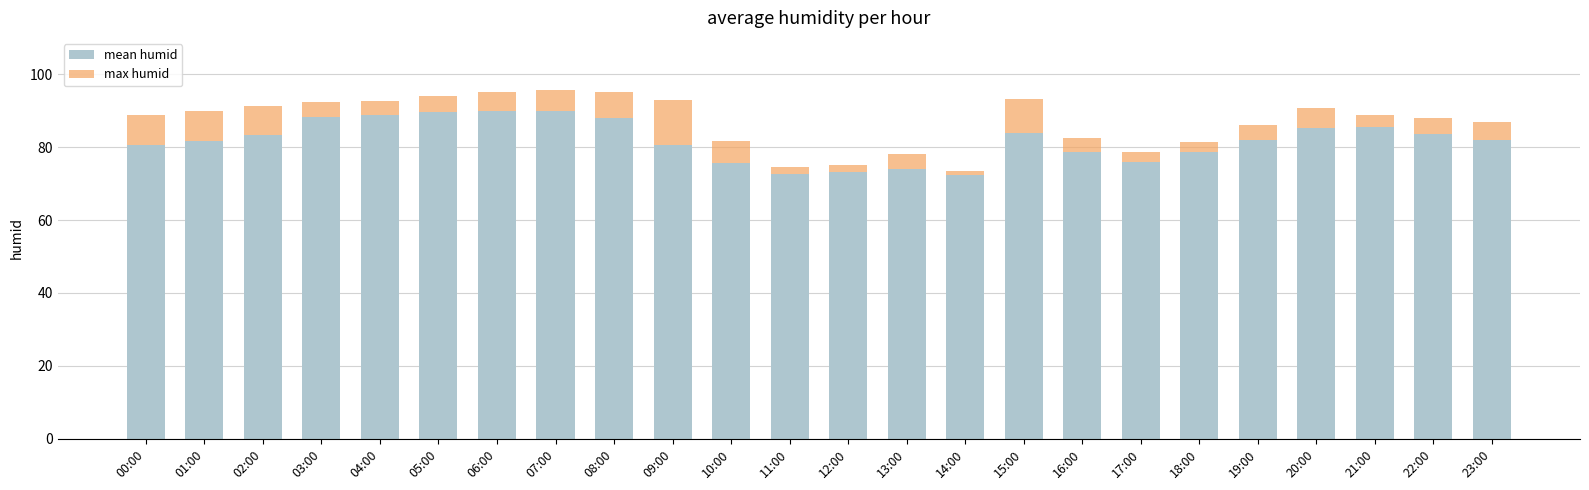

What is the highest value of the max humid series?

95.6